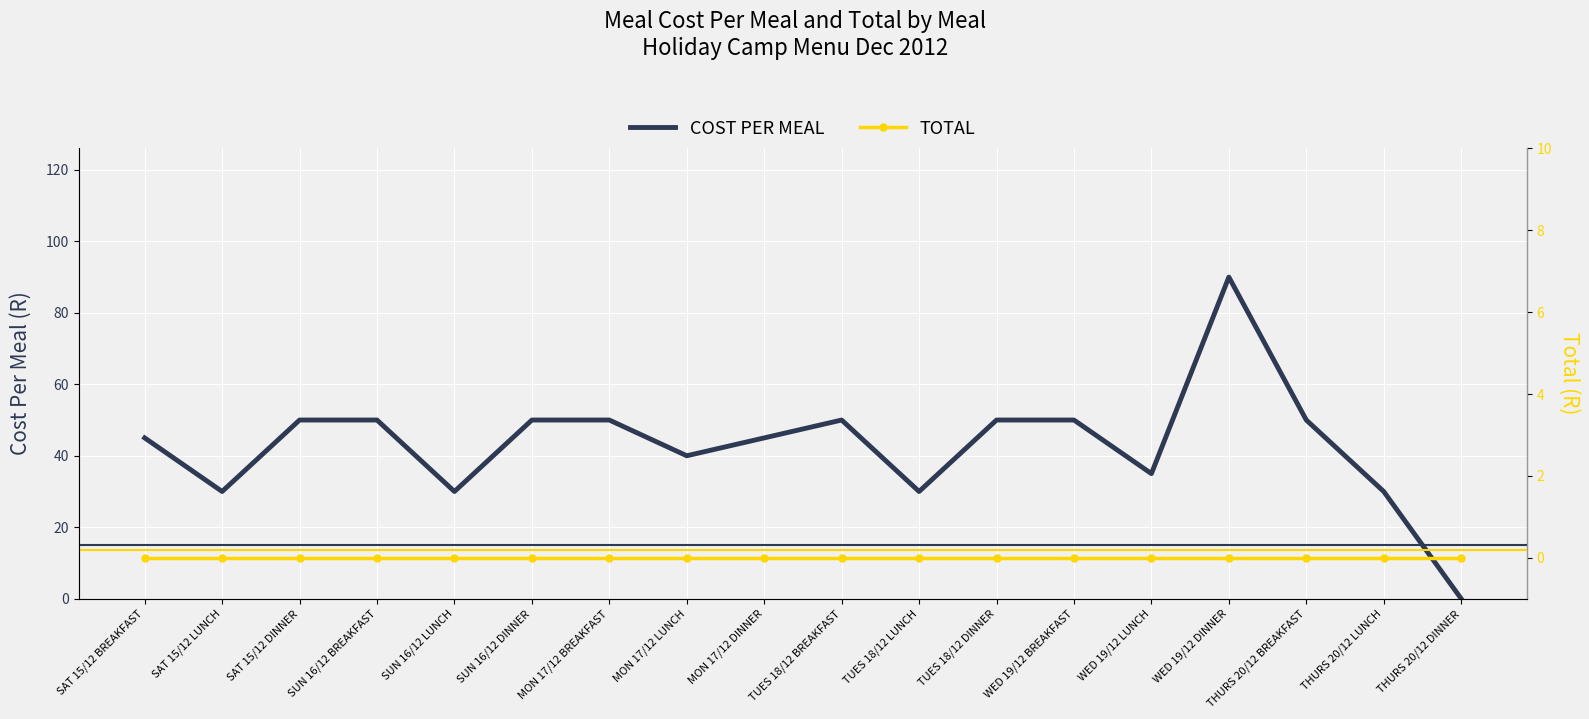

Reading right to left, what are all the values shown in this chart?

COST PER MEAL: 0	30	50	90	35	50	50	30	50	45	40	50	50	30	50	50	30	45
TOTAL: 0	0	0	0	0	0	0	0	0	0	0	0	0	0	0	0	0	0